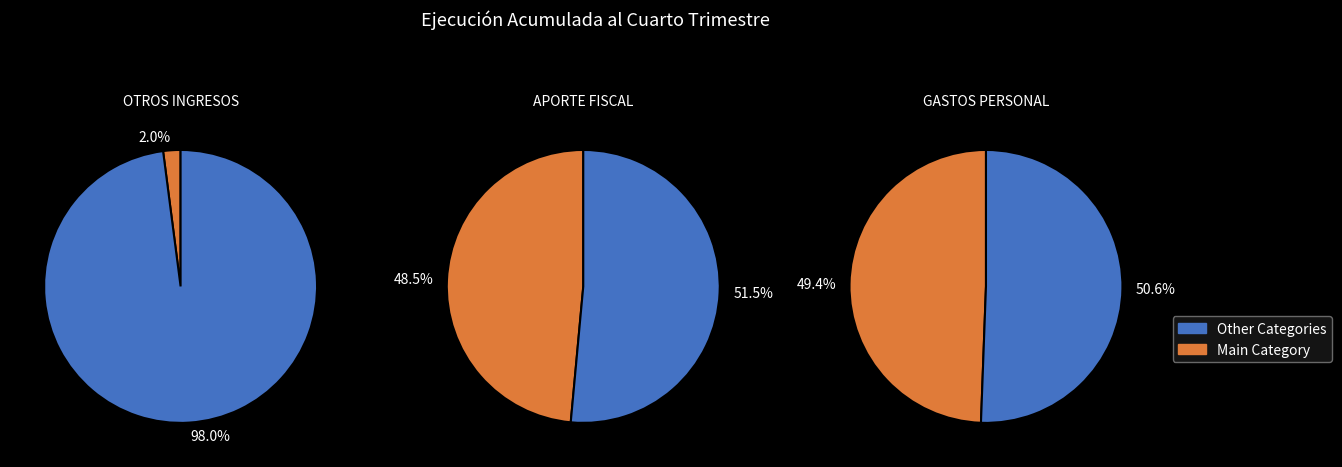

Is GASTOS EN PERSONAL the majority of the pie?

No